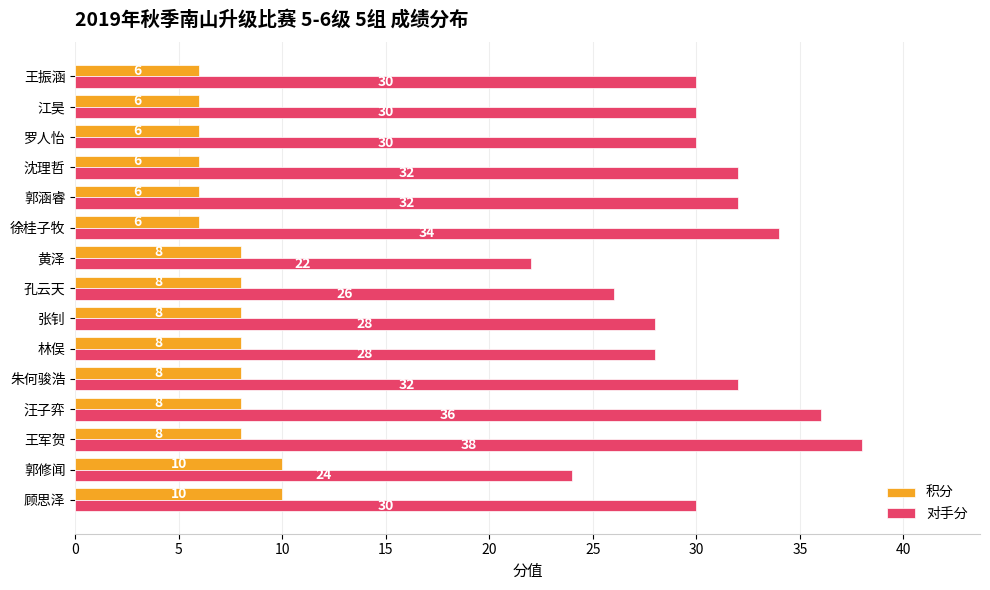

What is the difference between the second highest and minimum values in the 对手分 series?

14